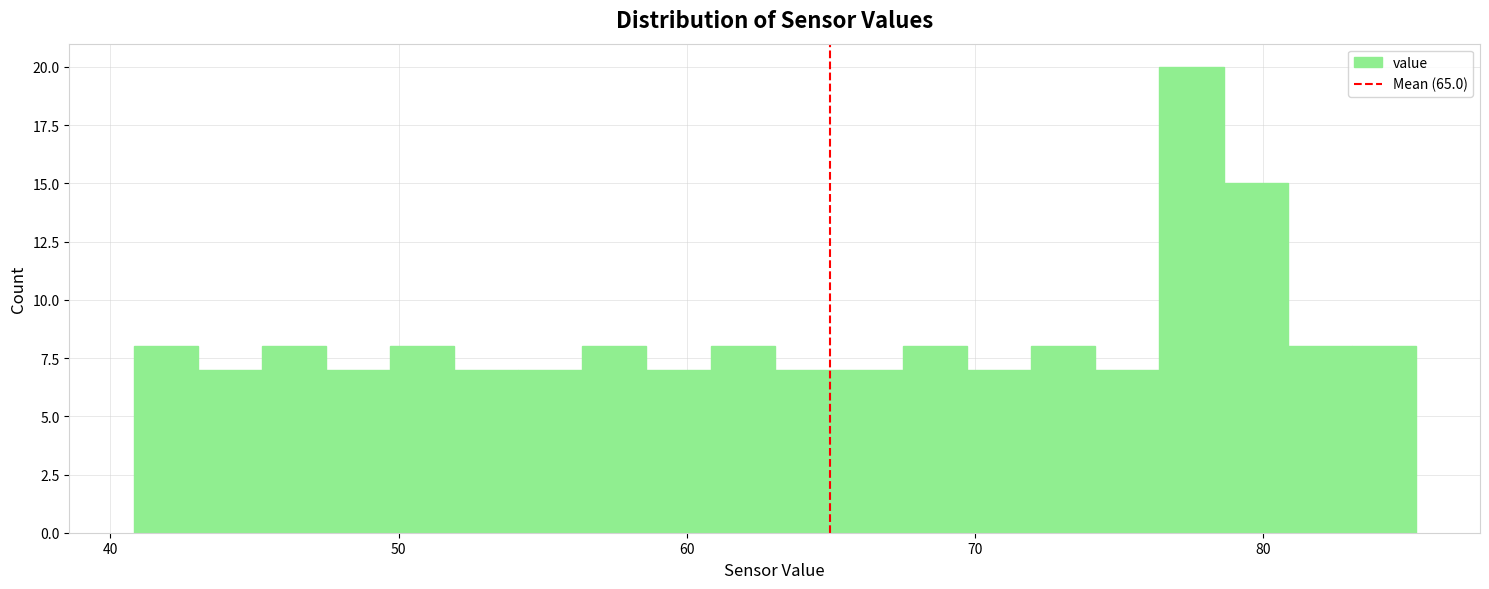

Around what value on the x-axis is the tallest bar? Give the approximate position of its centre, as read against the axis.

78